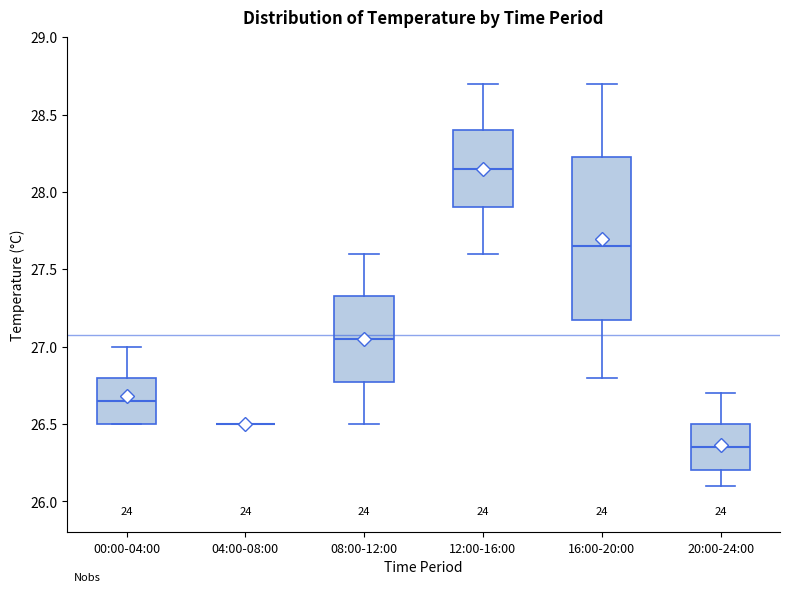

Reading left to right, transcribe this box plot: for each box, give where its median line is, the range the box spans, and where its two whiskers end, as read against the y-axis. The values are not printed on the chart, so give them approximately, as read against the axis.

00:00-04:00: median 26.65, box 26.50 to 26.80, whiskers 26.50 to 27.00
04:00-08:00: box collapsed to a line at 26.50, whiskers 26.50 to 26.50
08:00-12:00: median 27.05, box 26.80 to 27.35, whiskers 26.50 to 27.60
12:00-16:00: median 28.15, box 27.90 to 28.40, whiskers 27.60 to 28.70
16:00-20:00: median 27.65, box 27.20 to 28.25, whiskers 26.80 to 28.70
20:00-24:00: median 26.35, box 26.20 to 26.50, whiskers 26.10 to 26.70